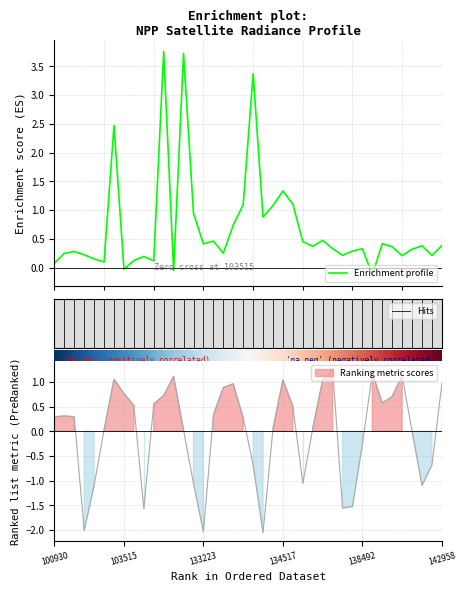

What is the maximum value shown in the chart?

3.8